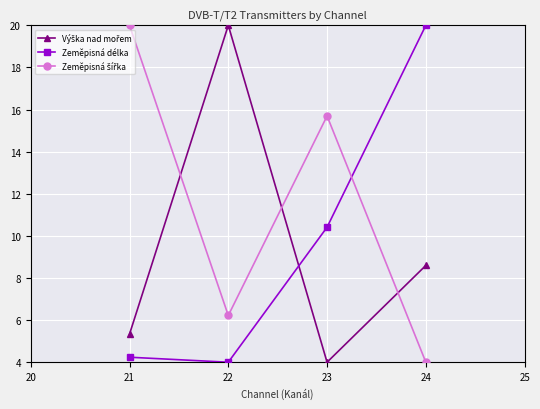

Is it true that Zeměpisná délka equals 20.0 at 24?

True